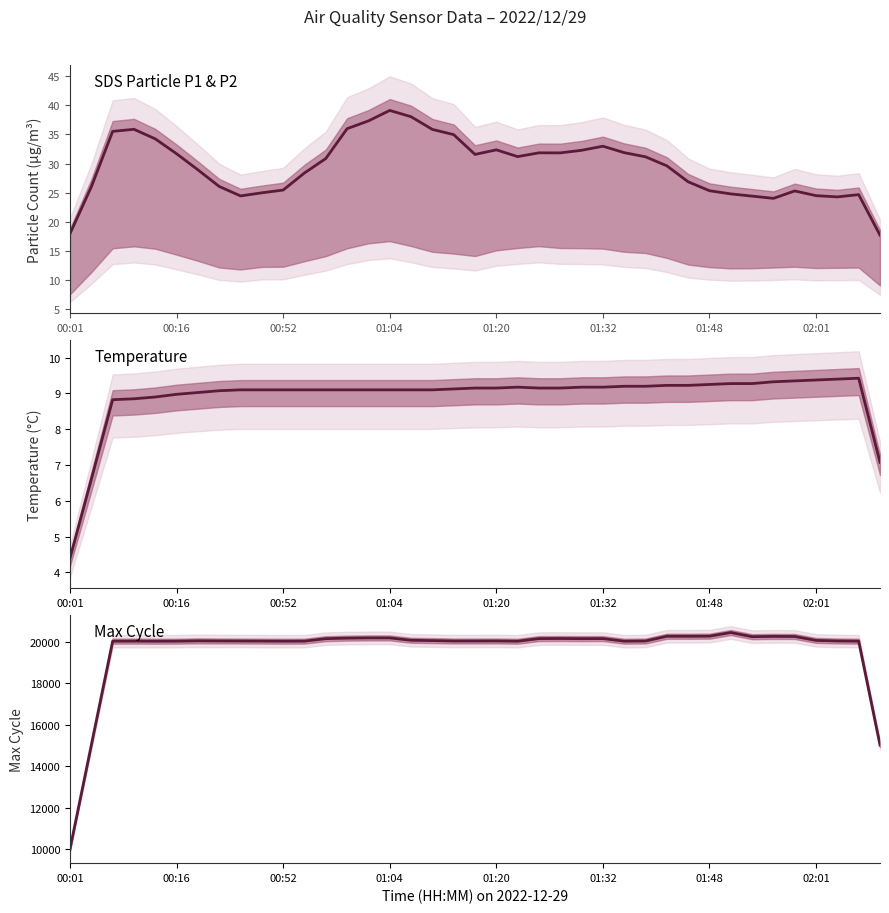

True or false: Temperature has more than 0 interior local peaks.

True